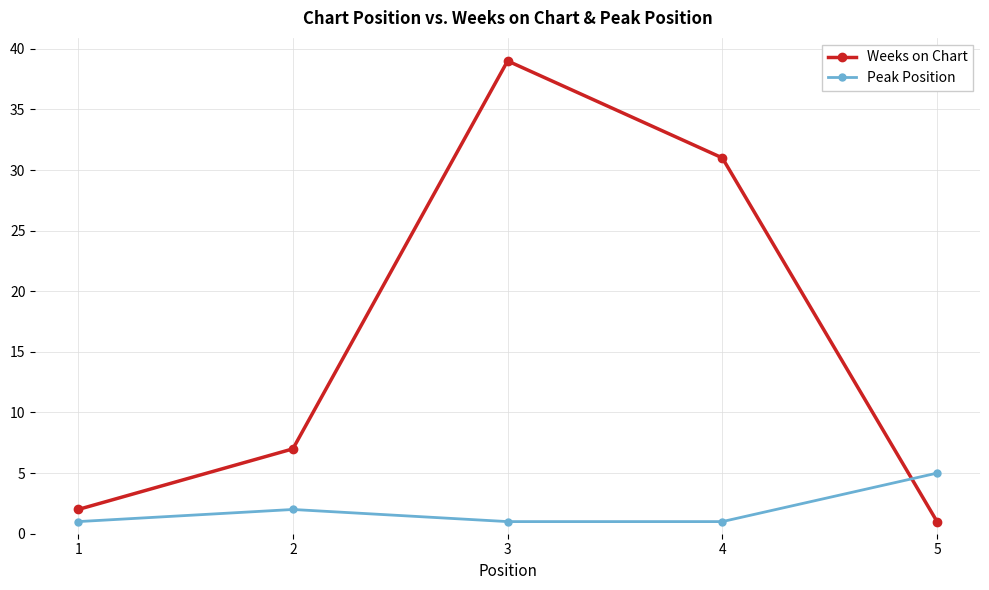

List the series in order of their overall mean, highest first.

Weeks on Chart, Peak Position